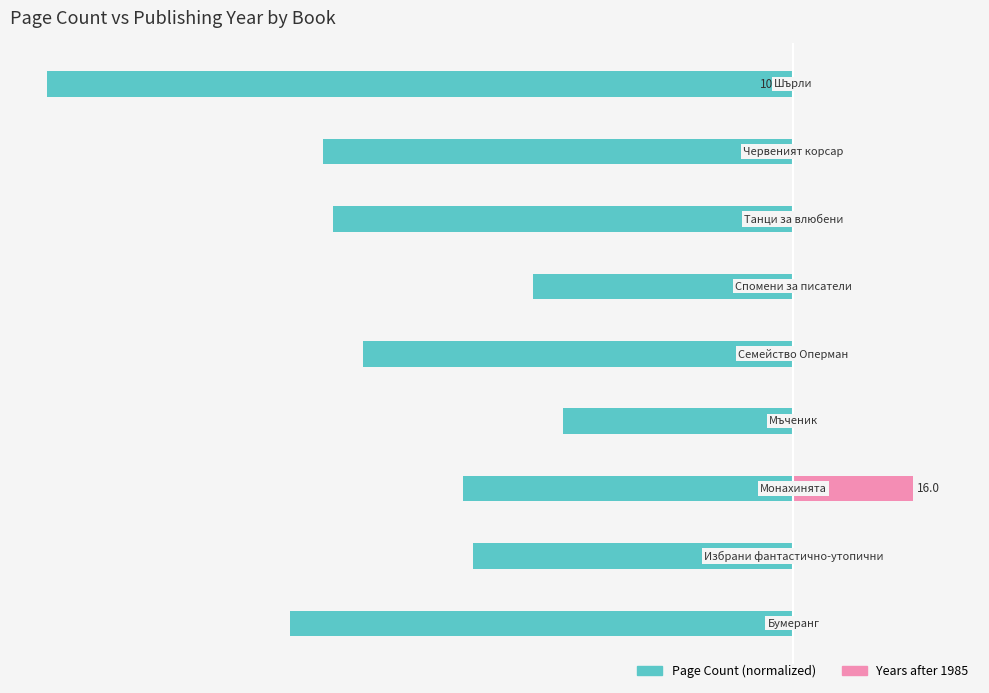

Reading left to right, extract all data points from this chart.

Page Count (normalized): -67.4	-43.0	-44.3	-30.9	-57.7	-34.9	-61.7	-63.1	-100.0
Years after 1985: 0.0	0.0	16.0	0.0	0.0	0.0	0.0	0.0	0.0